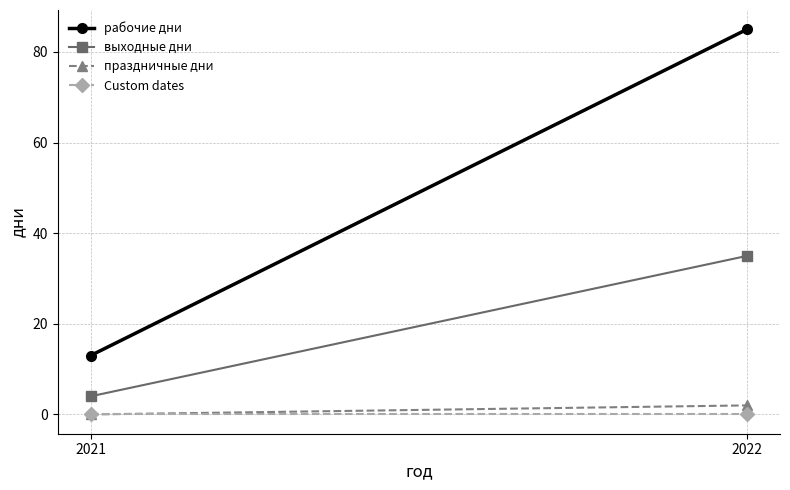

The выходные дни series shows 4 at 2021. True or false?

True